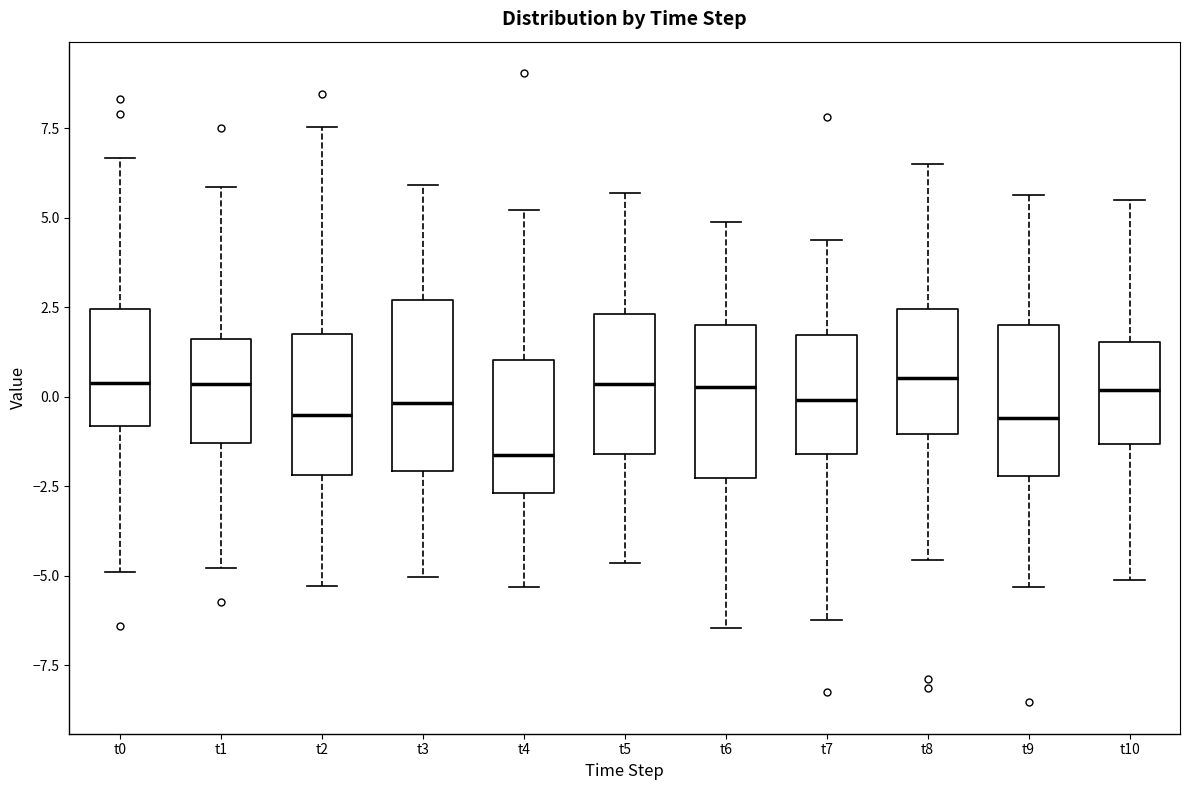

Reading left to right, read every box against the y-axis: the position of its median line, the range the box covers, and the ends of its whiskers. The values are not printed on the chart, so give them approximately, as read against the axis.

t0: median 0.5, box -1.0 to 2.5, whiskers -5.0 to 6.5
t1: median 0.5, box -1.5 to 1.5, whiskers -5.0 to 6.0
t2: median -0.5, box -2.0 to 2.0, whiskers -5.5 to 7.5
t3: median 0.0, box -2.0 to 2.5, whiskers -5.0 to 6.0
t4: median -1.5, box -2.5 to 1.0, whiskers -5.5 to 5.0
t5: median 0.5, box -1.5 to 2.5, whiskers -4.5 to 5.5
t6: median 0.5, box -2.5 to 2.0, whiskers -6.5 to 5.0
t7: median 0.0, box -1.5 to 1.5, whiskers -6.0 to 4.5
t8: median 0.5, box -1.0 to 2.5, whiskers -4.5 to 6.5
t9: median -0.5, box -2.0 to 2.0, whiskers -5.5 to 5.5
t10: median 0.0, box -1.5 to 1.5, whiskers -5.0 to 5.5